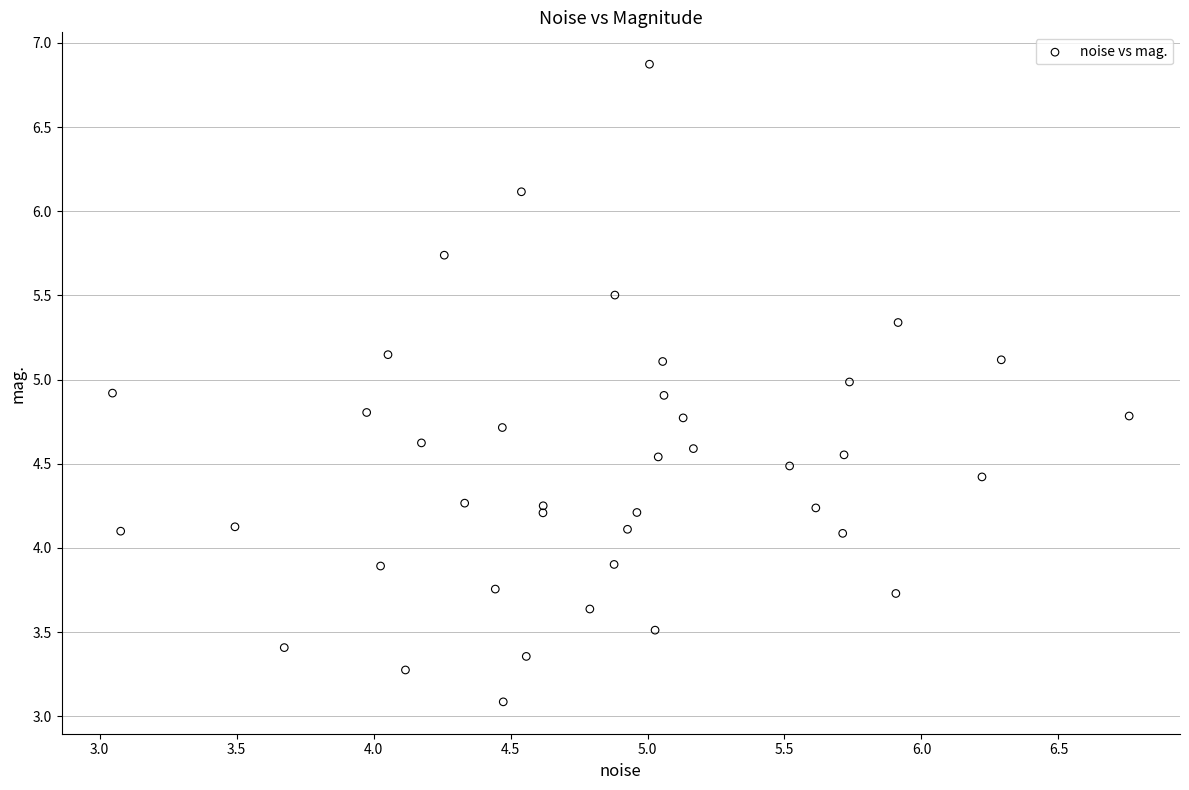

What is the range of X values (max minus min)?

3.7